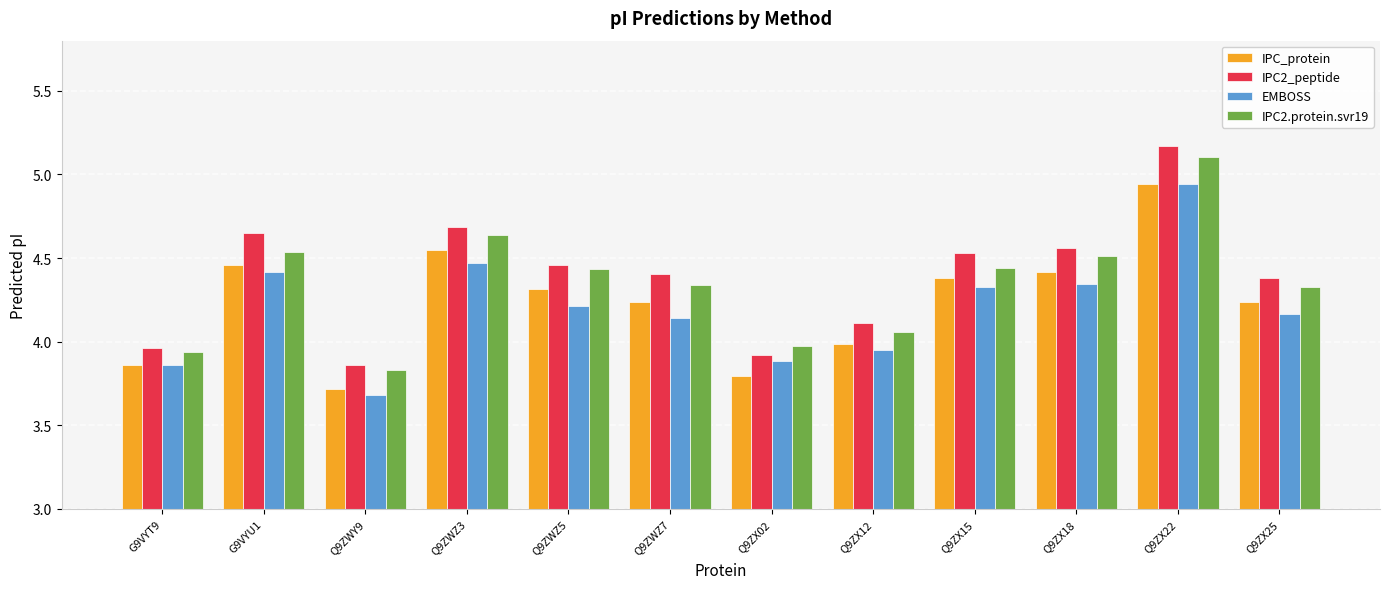

At which category is the sum across all series the highest?

Q9ZX22